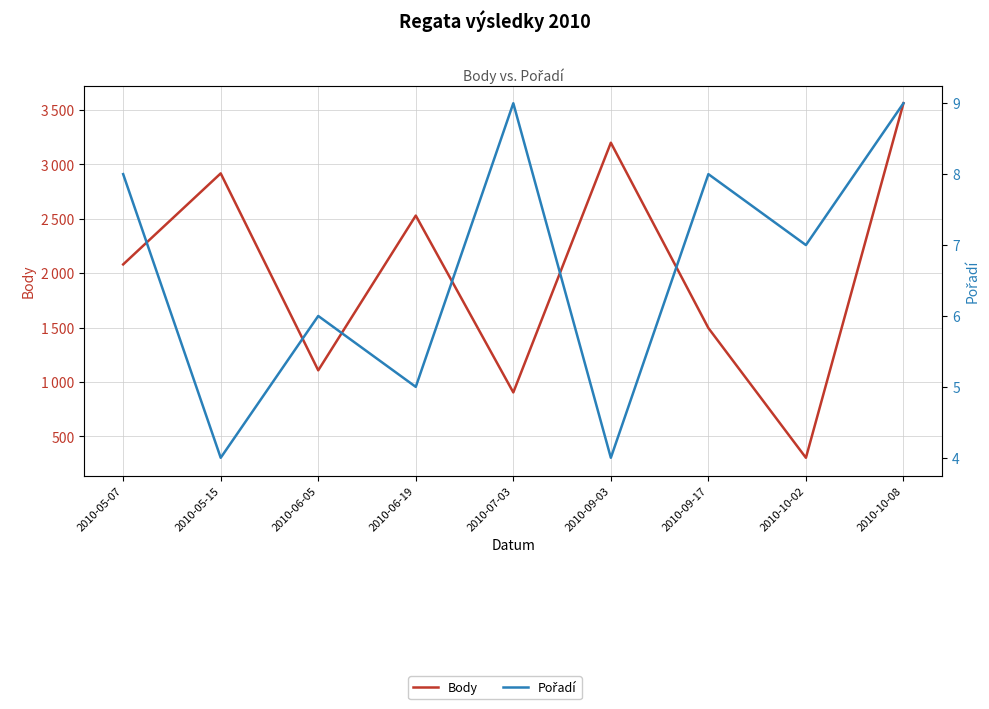

What are all the series names shown in the legend?

Body, Pořadí